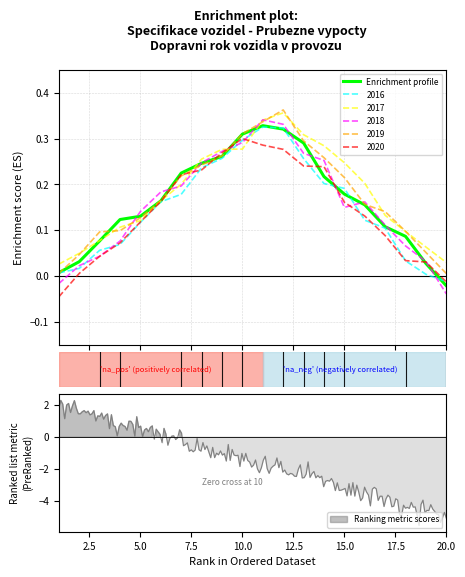

How many points are higher than both their immediate neighbors (excluding endpoints)?

1